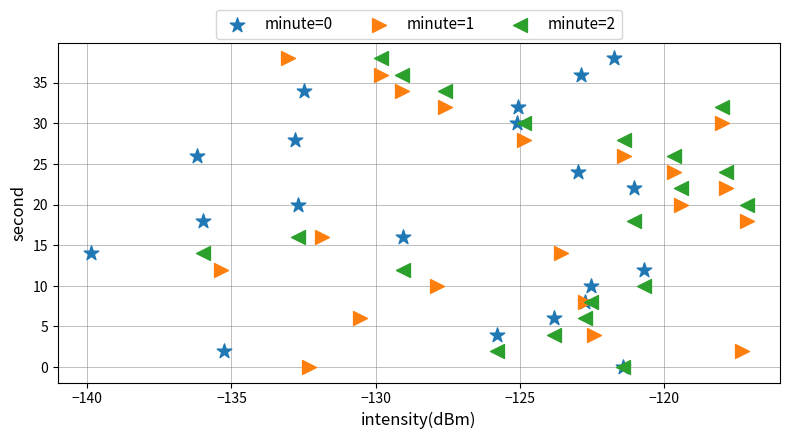

What are all the series names shown in the legend?

minute=0, minute=1, minute=2